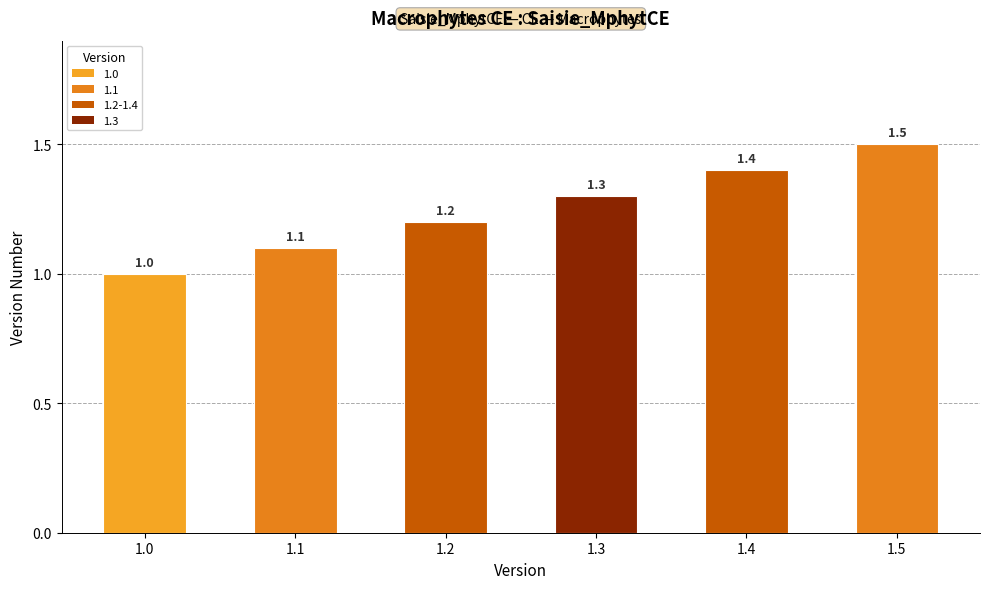

Does the chart contain any negative values?

No